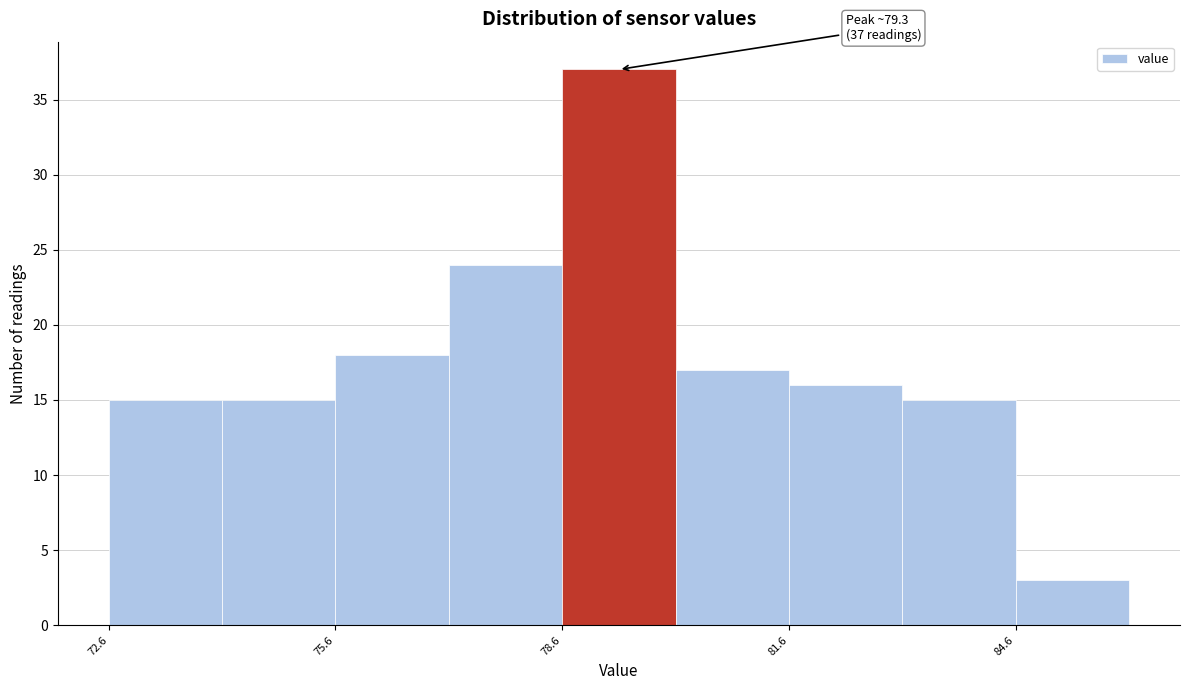

Read against the x-axis, roughly where is the centre of the tallest bar?

79.5